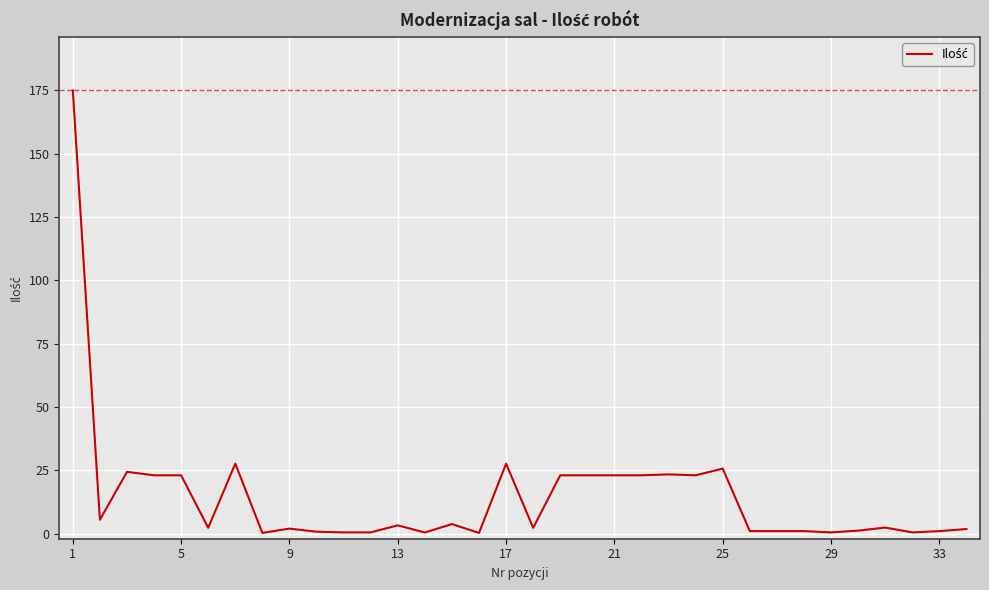

What is the maximum value shown in the chart?

175.0